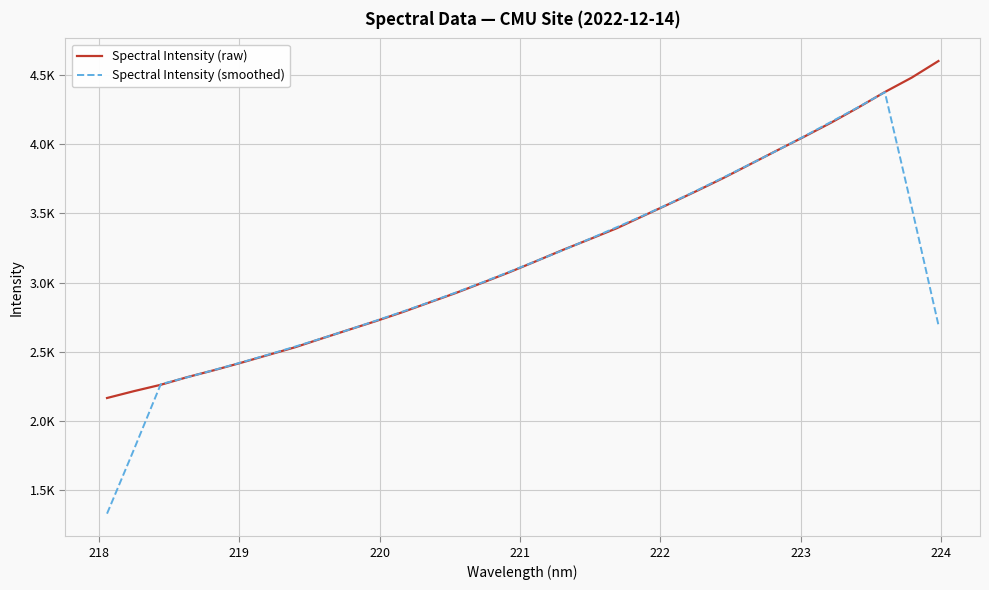

Is this an area chart (filled region under the line)?

No